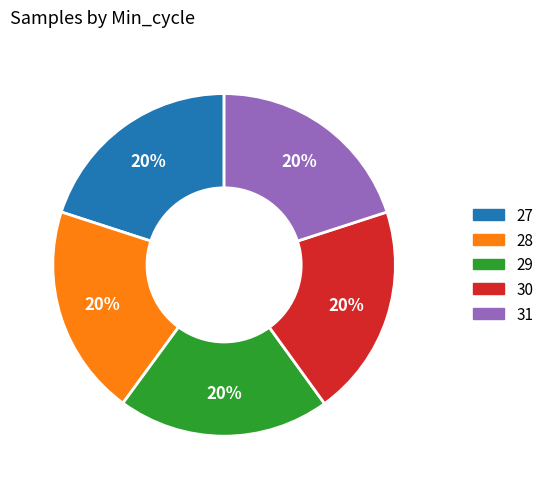

Does any single category account for the majority?

No